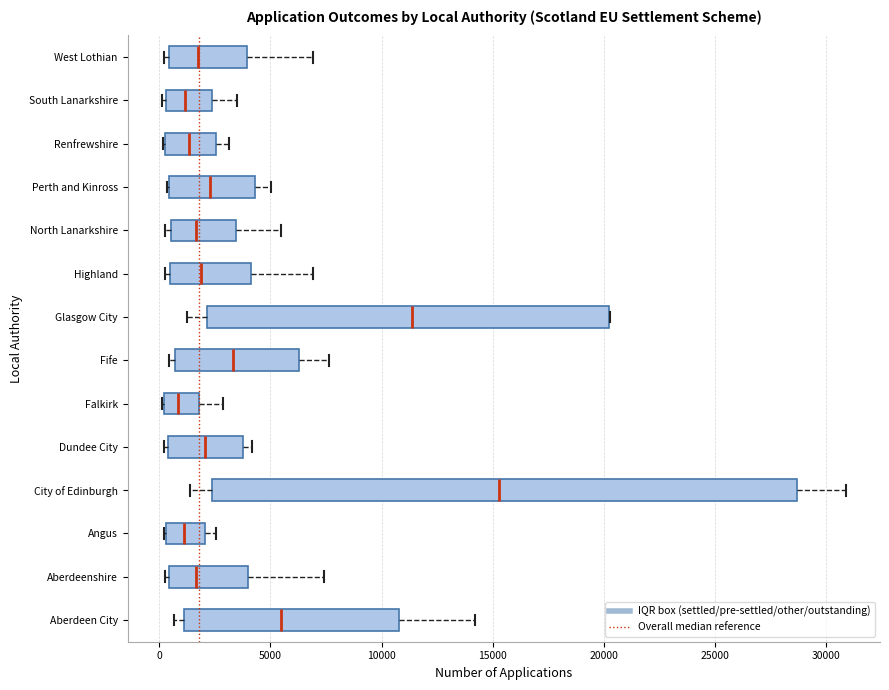

Reading bottom to top, read every box against the x-axis: the position of its median line, the range the box covers, and the ends of its whiskers. The values are not printed on the chart, so give them approximately, as read against the axis.

Aberdeen City: median 5500, box 1000 to 11000, whiskers 500 to 14000
Aberdeenshire: median 1500, box 500 to 4000, whiskers 500 (just left of the box's left edge) to 7500
Angus: median 1000, box 500 to 2000, whiskers 0 to 2500
City of Edinburgh: median 15500, box 2500 to 28500, whiskers 1500 to 31000
Dundee City: median 2000, box 500 to 4000, whiskers 0 to 4000 (just right of the box's right edge)
Falkirk: median 1000, box 0 to 2000, whiskers 0 to 3000
Fife: median 3500, box 500 to 6500, whiskers 500 (just left of the box's left edge) to 7500
Glasgow City: median 11500, box 2000 to 20000, whiskers 1500 to 20500
Highland: median 2000, box 500 to 4000, whiskers 500 (just left of the box's left edge) to 7000
North Lanarkshire: median 1500, box 500 to 3500, whiskers 500 (just left of the box's left edge) to 5500
Perth and Kinross: median 2500, box 500 to 4500, whiskers 500 to 5000
Renfrewshire: median 1500, box 500 to 2500, whiskers 0 to 3000
South Lanarkshire: median 1000, box 500 to 2500, whiskers 0 to 3500
West Lothian: median 1500, box 500 to 4000, whiskers 0 to 7000